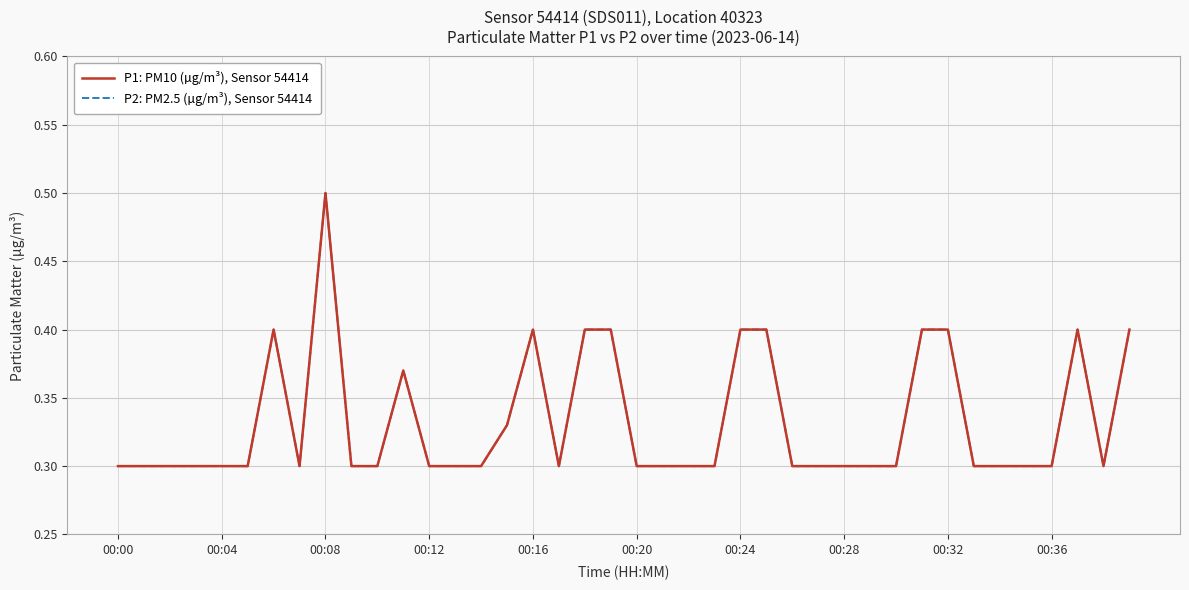

At which label does P1: PM10 (µg/m³), Sensor 54414 reach its minimum?

00:00